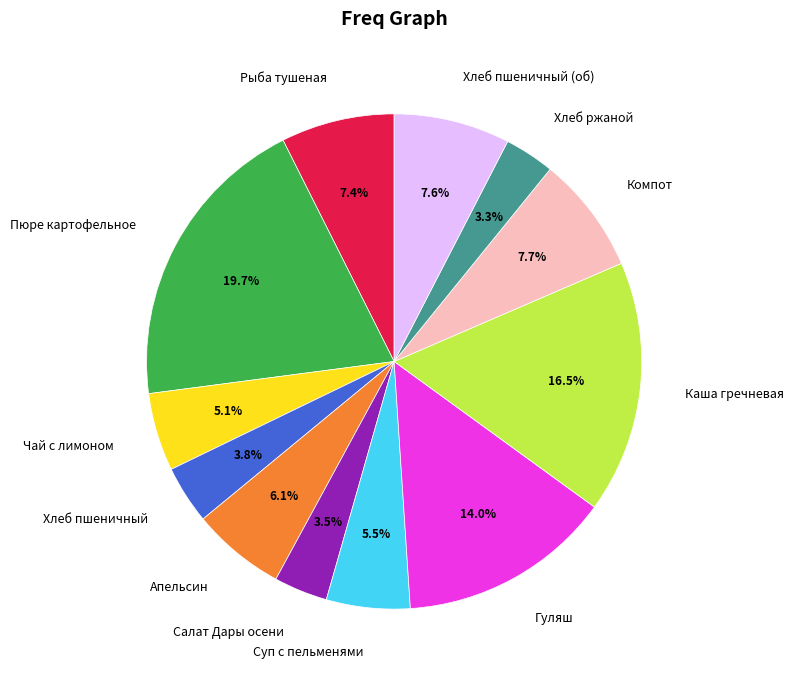

To the nearest percent, what portion does Пюре картофельное represent?

20%